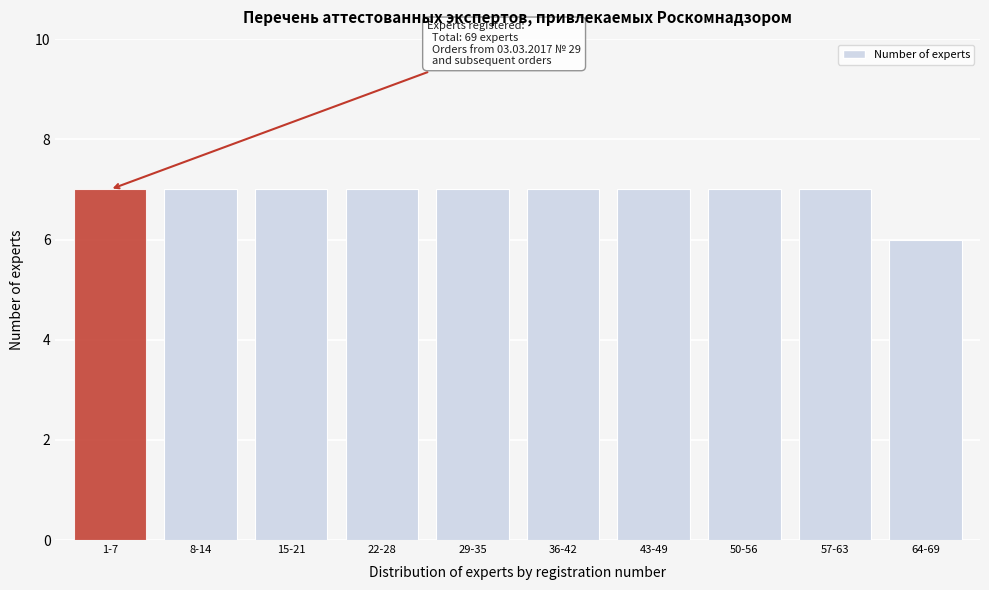

Reading left to right, extract all data points from this chart.

7	7	7	7	7	7	7	7	7	6